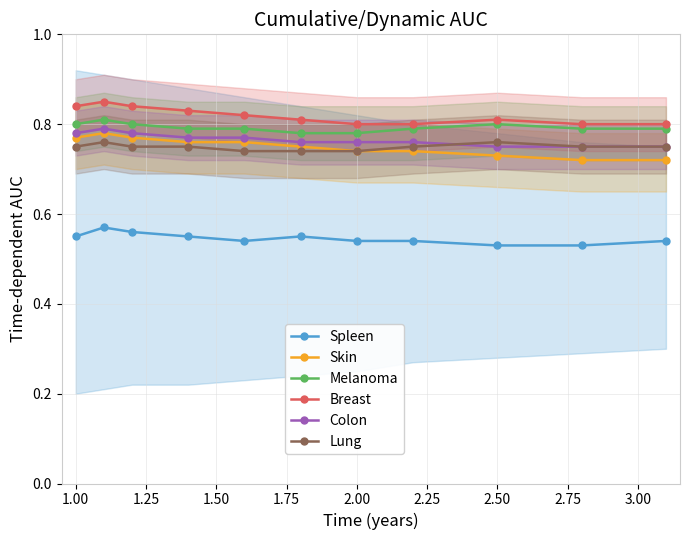

True or false: Breast has more than 1 points higher than both neighbors.

True